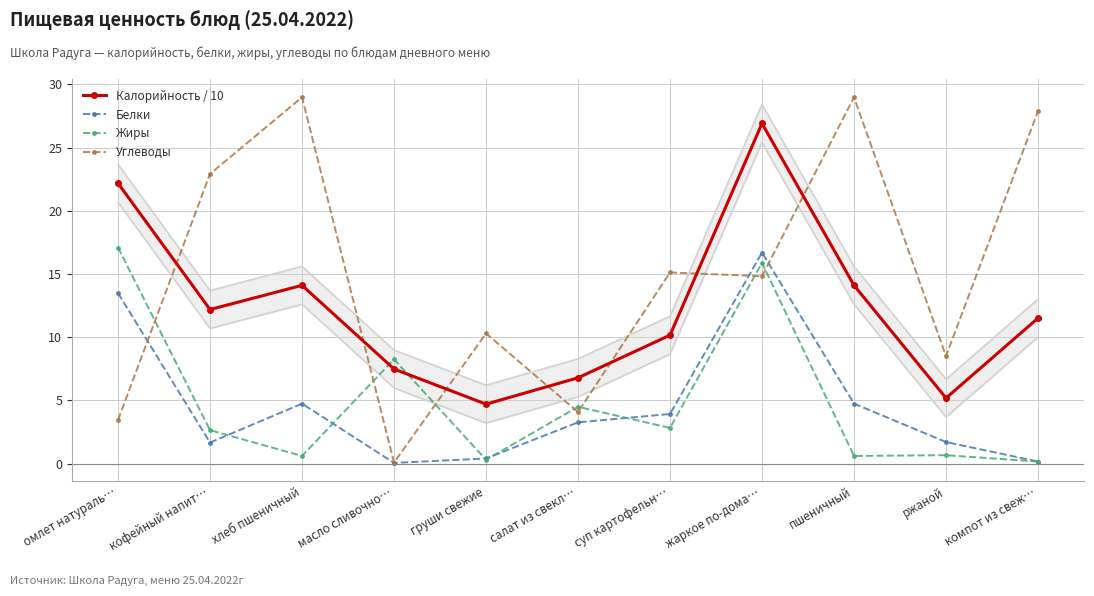

True or false: Углеводы and Жиры cross at least once.

True